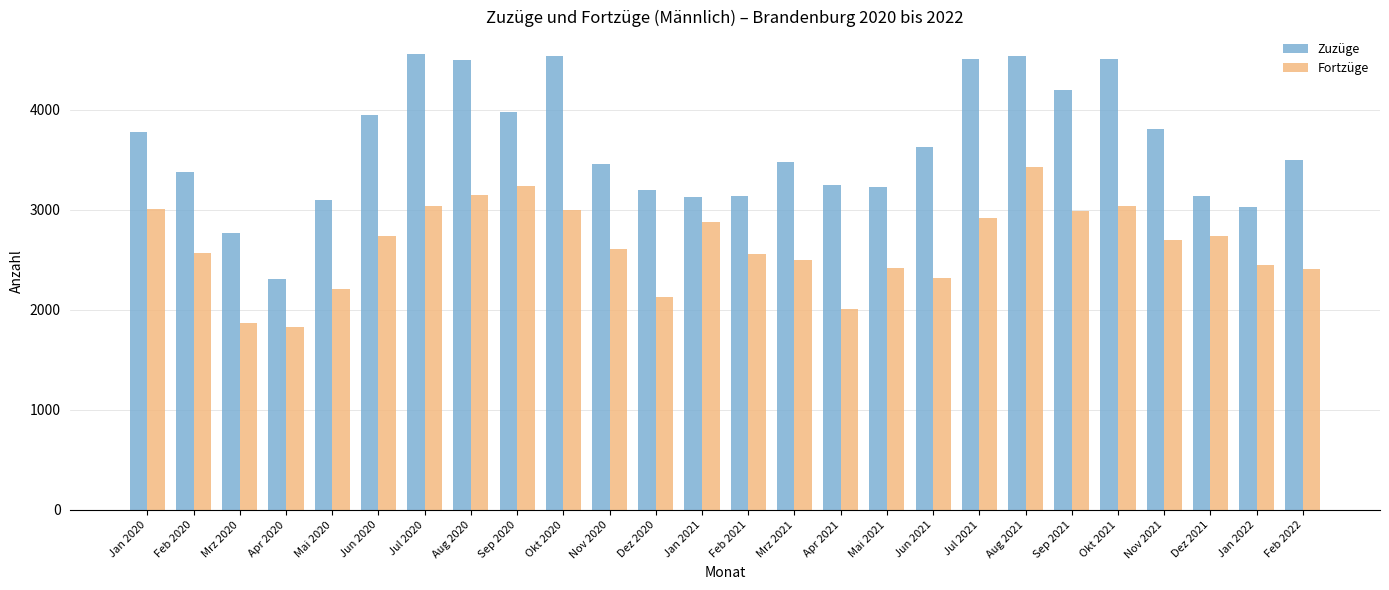

What is the value of the Zuzüge bar at the 7th from the left?

4556